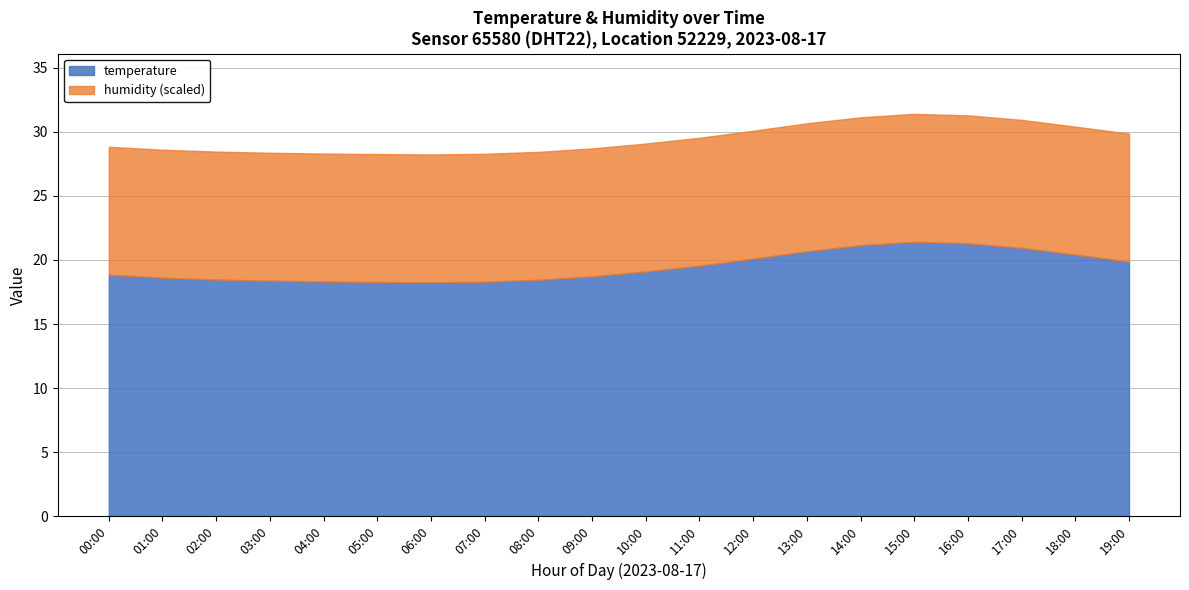

Is it true that humidity equals 99.9 at 04:00?

True